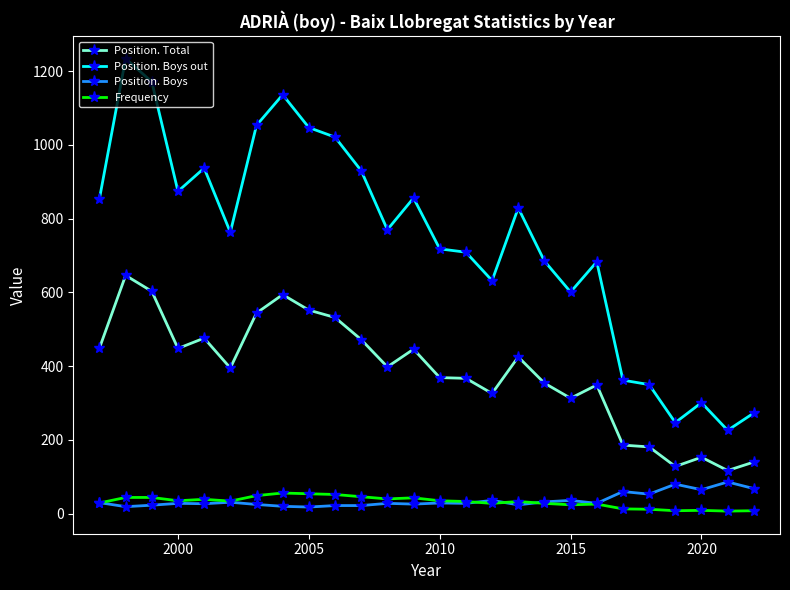

Which series has the widest spread of values?

Position. Boys out